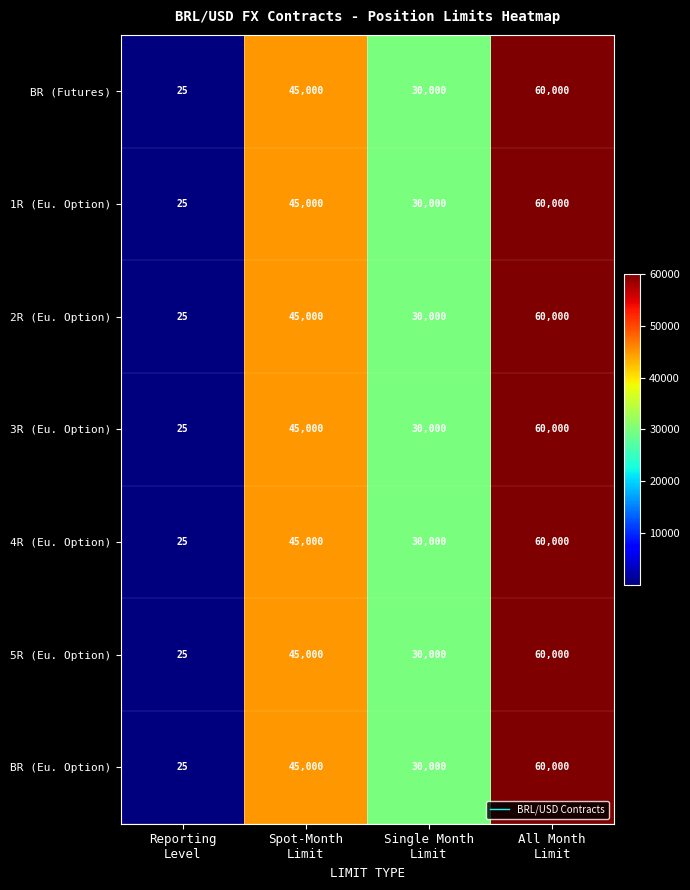

What is the minimum value shown in the chart?

25